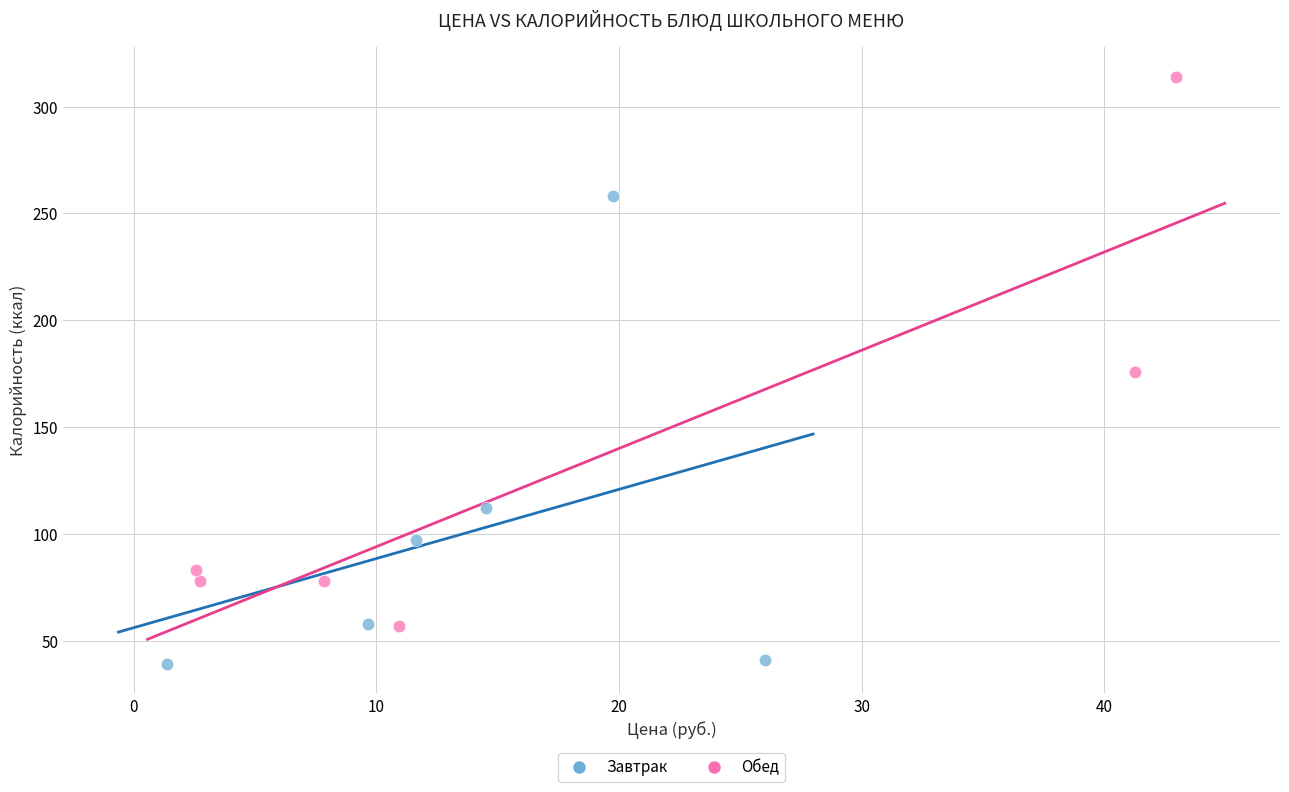

Which series has the largest Y range (max minus min)?

Обед